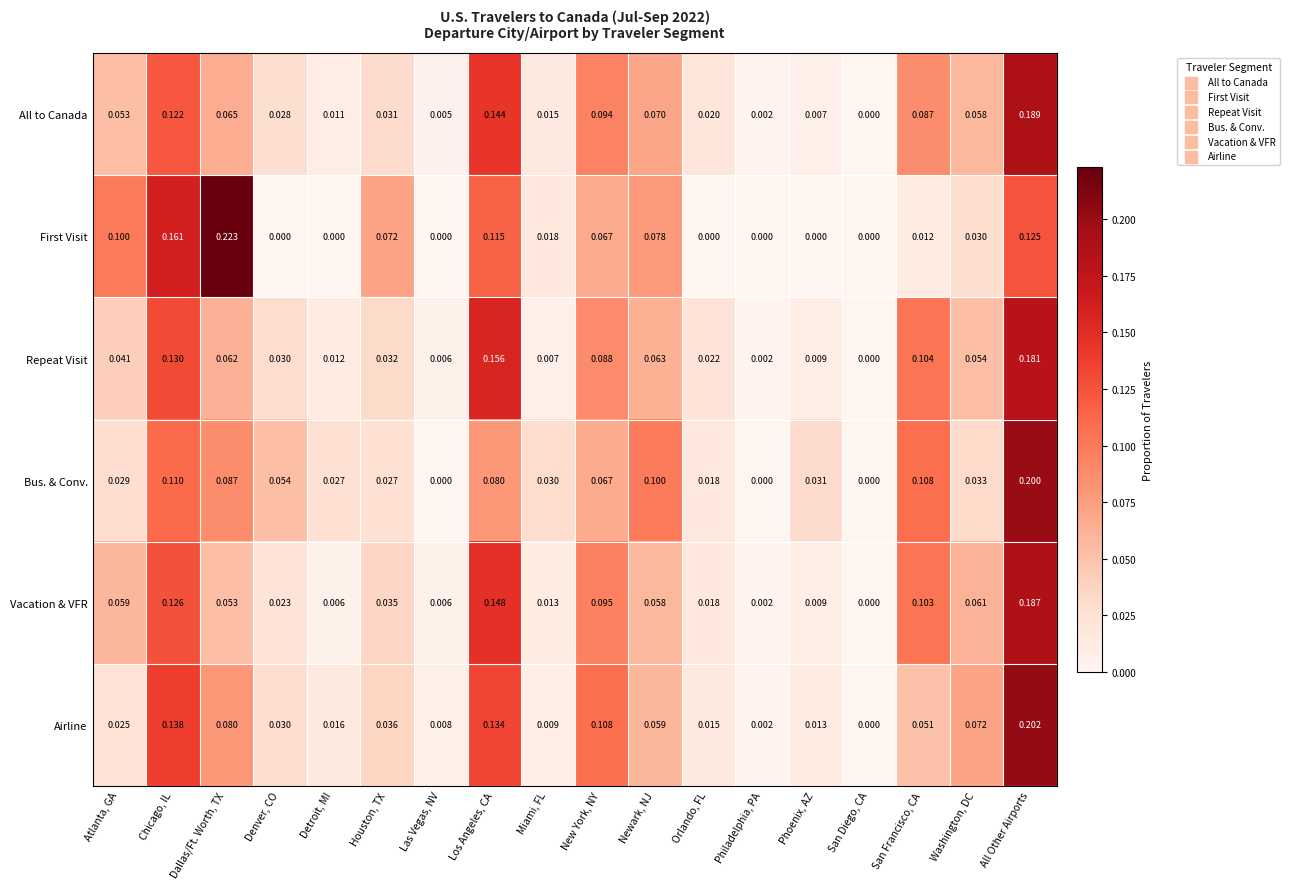

Where is Vacation & VFR nearest to the value 0?

San Diego, CA